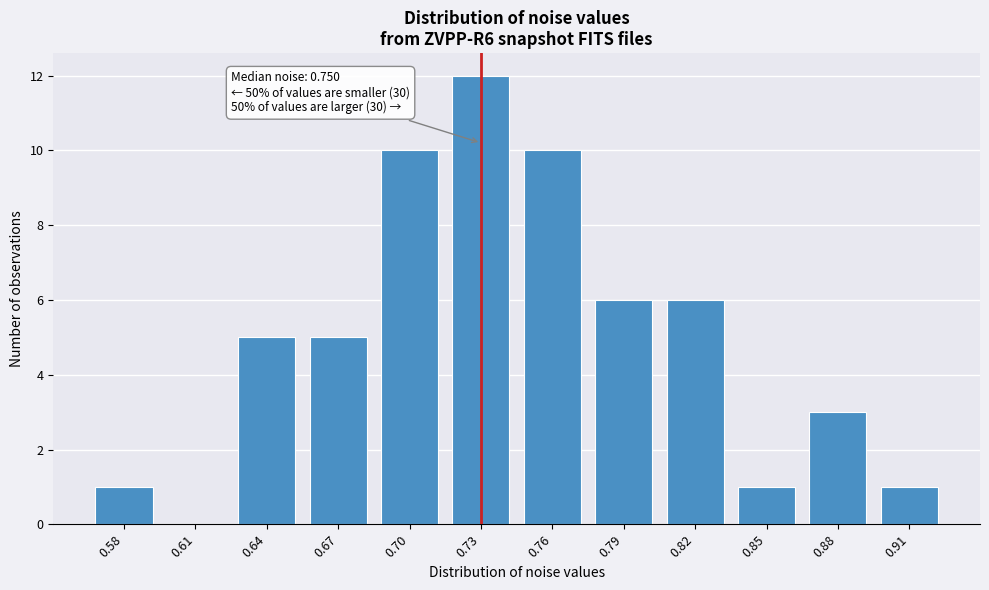

Reading right to left, extract all data points from this chart.

0.91=1	0.88=3	0.85=1	0.82=6	0.79=6	0.76=10	0.73=12	0.70=10	0.67=5	0.64=5	0.61=0	0.58=1